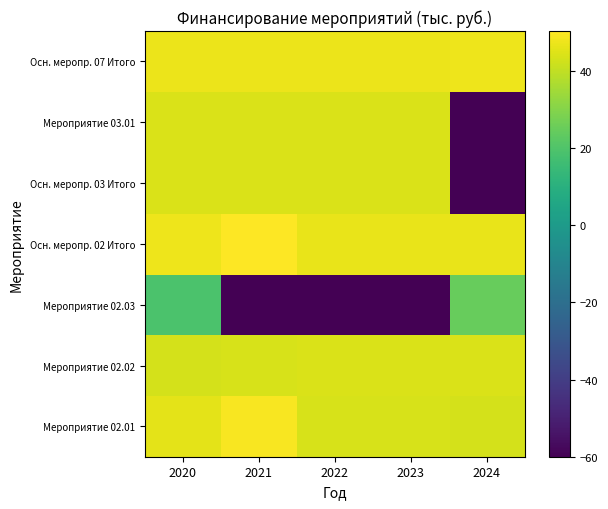

Which series has the widest spread of values?

Осн. меропр. 03 Итого